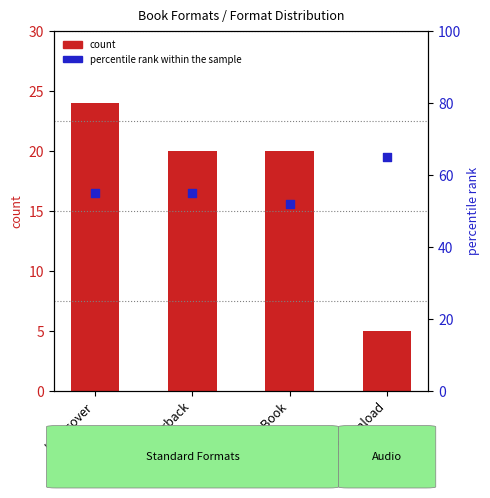

Which series has the widest spread of Y values?

count